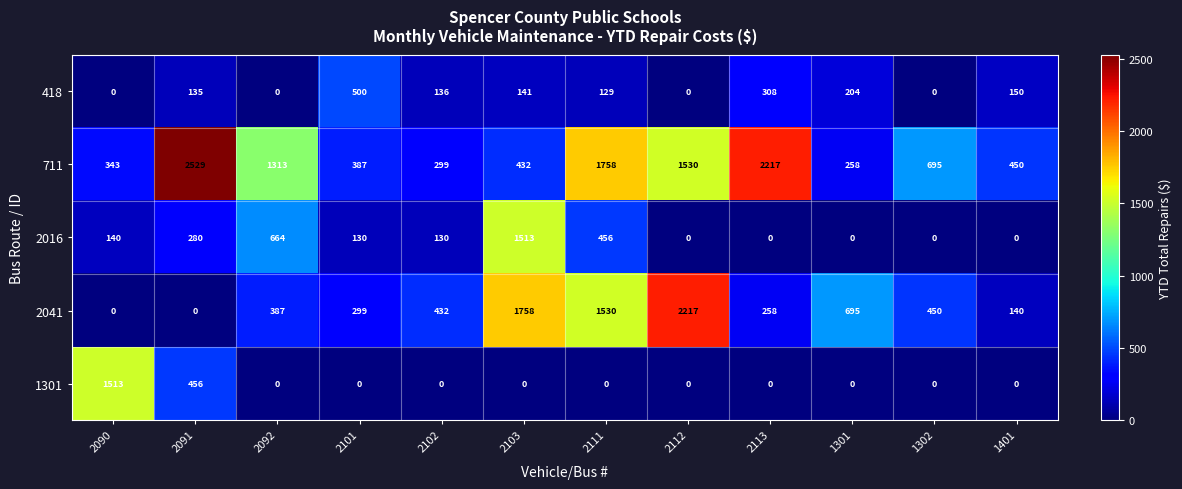

Which series has the largest total across all categories?

711